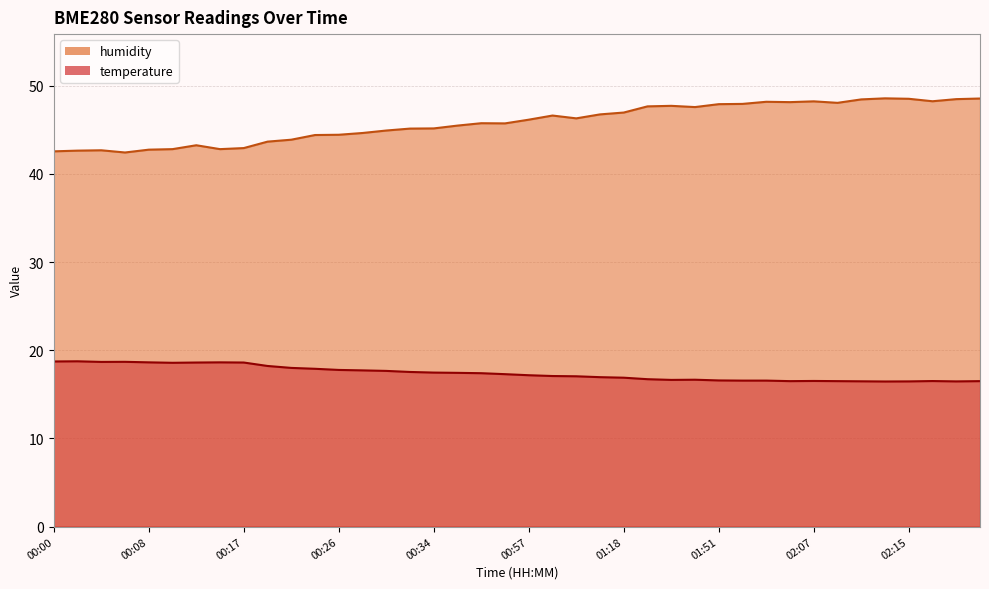

How many lines are shown in the chart?

2